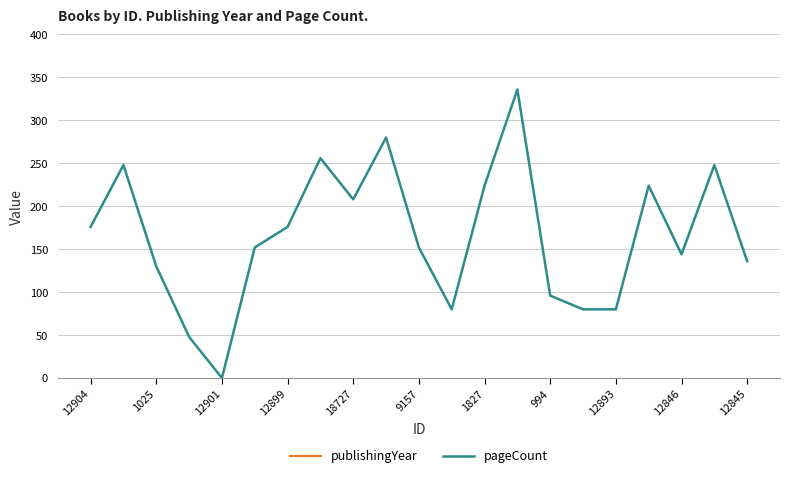

The pageCount series shows 51 at 12893. True or false?

False